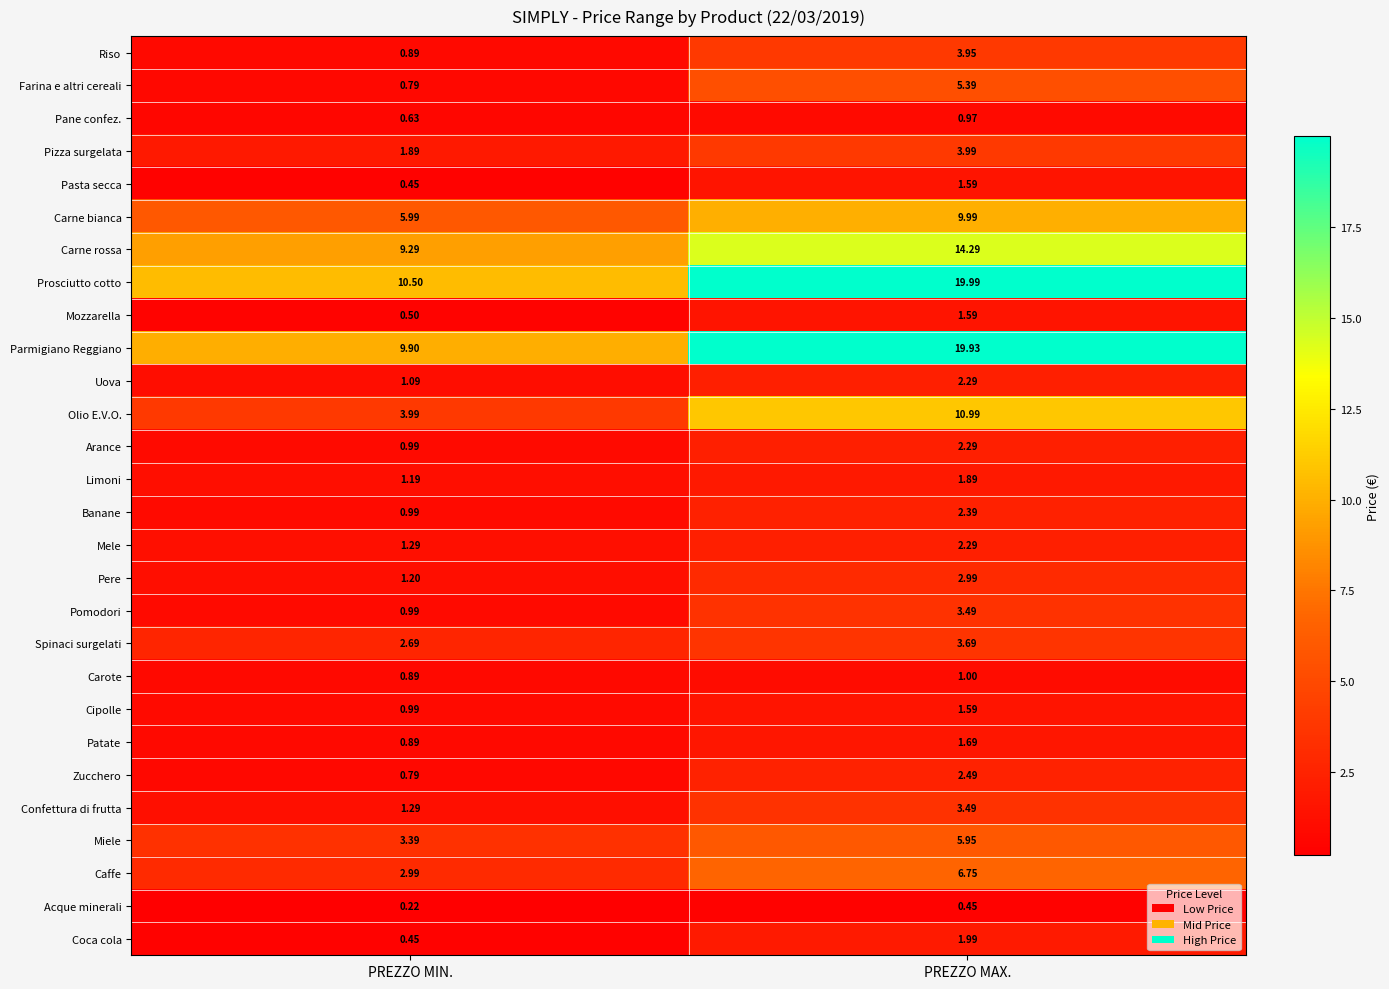

How many values in the Parmigiano Reggiano series are below 19?

1